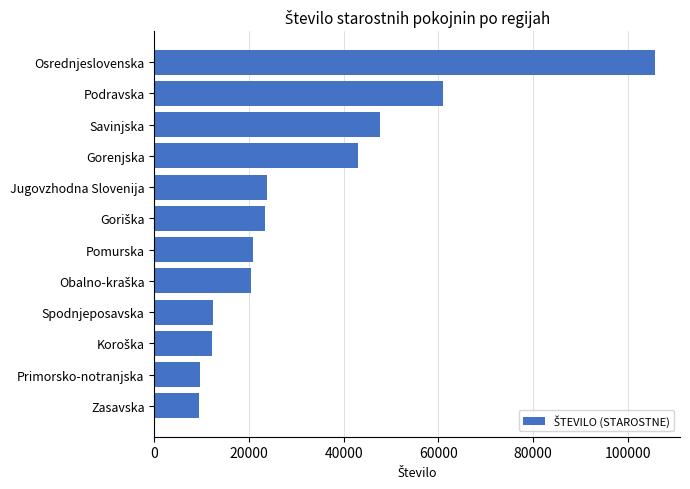

What is the difference between the maximum and minimum values?

96307